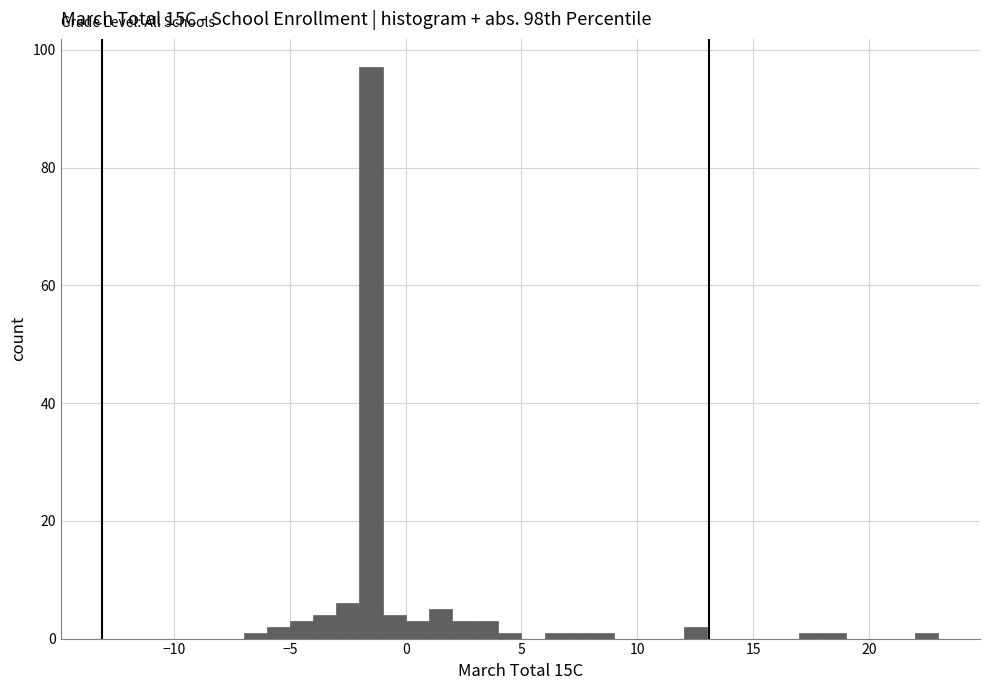

Around what value on the x-axis is the tallest bar? Give the approximate position of its centre, as read against the axis.

-1.5